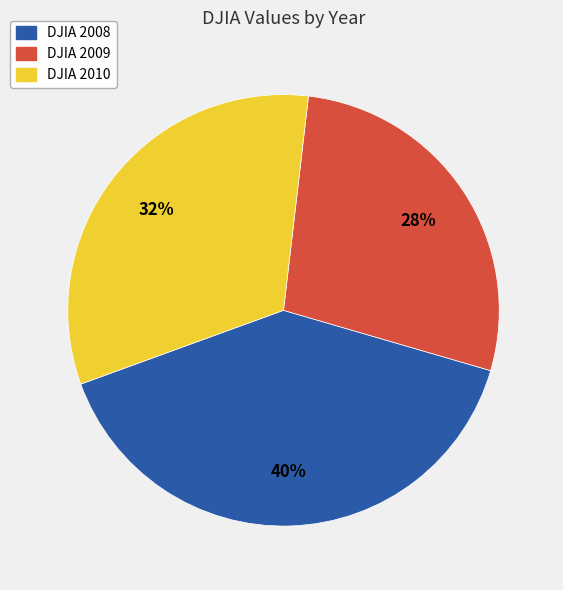

Is the sum of DJIA 2009 and DJIA 2008 greater than half?

Yes